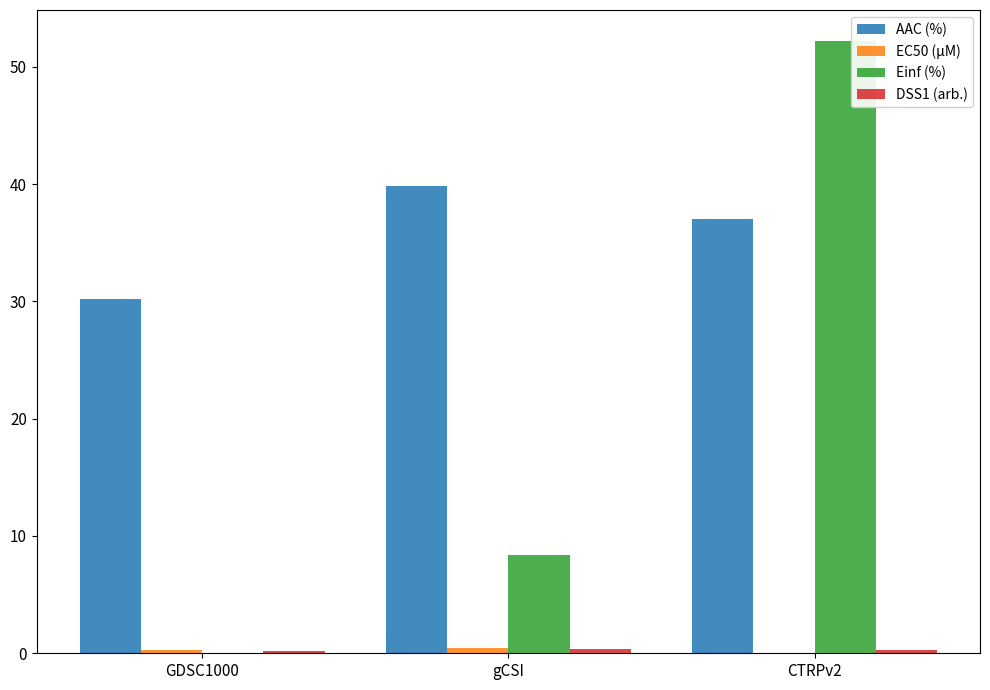

How many distinct data groups are displayed?

4